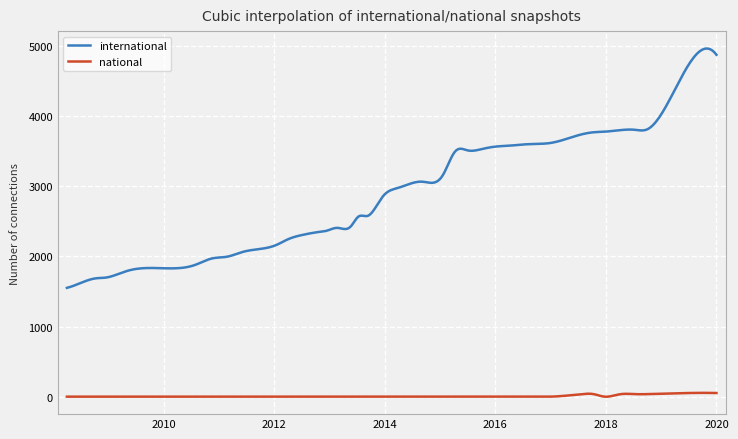

True or false: international has more than 1 interior local peaks.

True